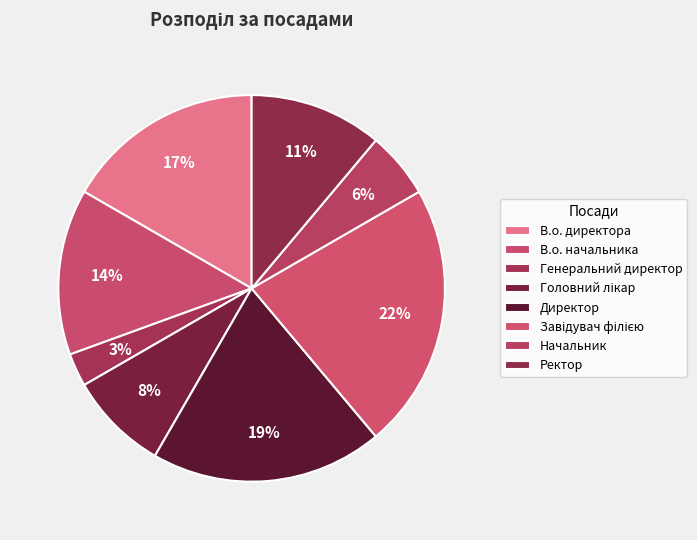

What is the total percentage of Начальник and Завідувач філією?

27.8%